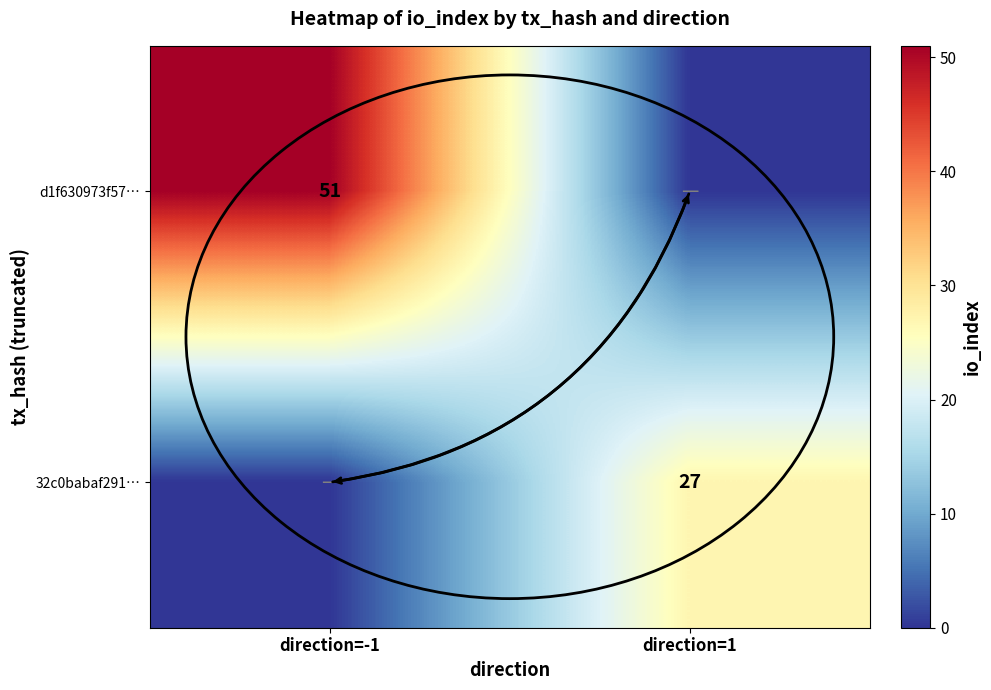

The d1f630973f57… series shows 51 at direction=-1. True or false?

True